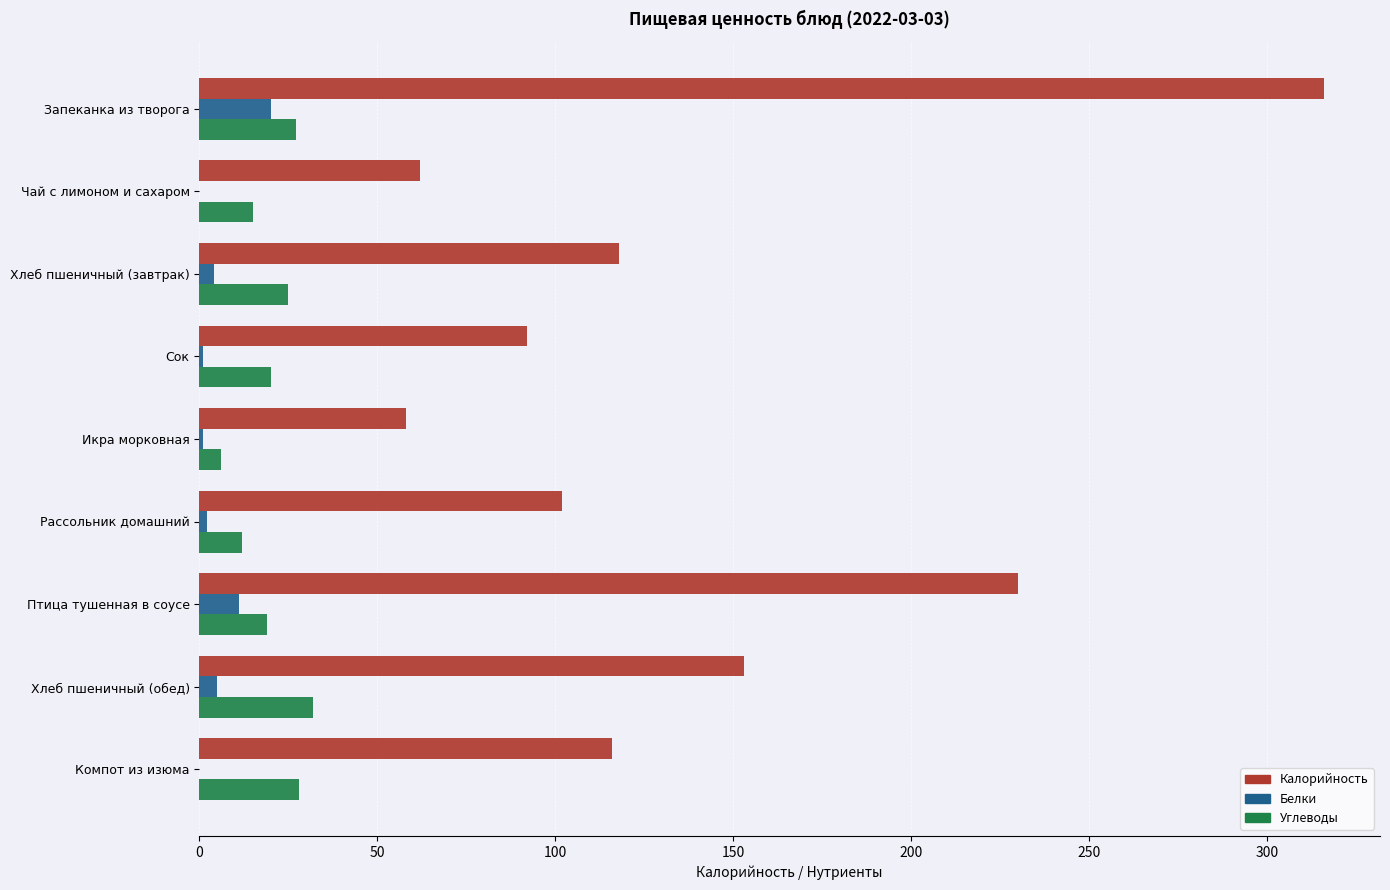

True or false: Белки has a value of 0 at Чай с лимоном и сахаром.

True